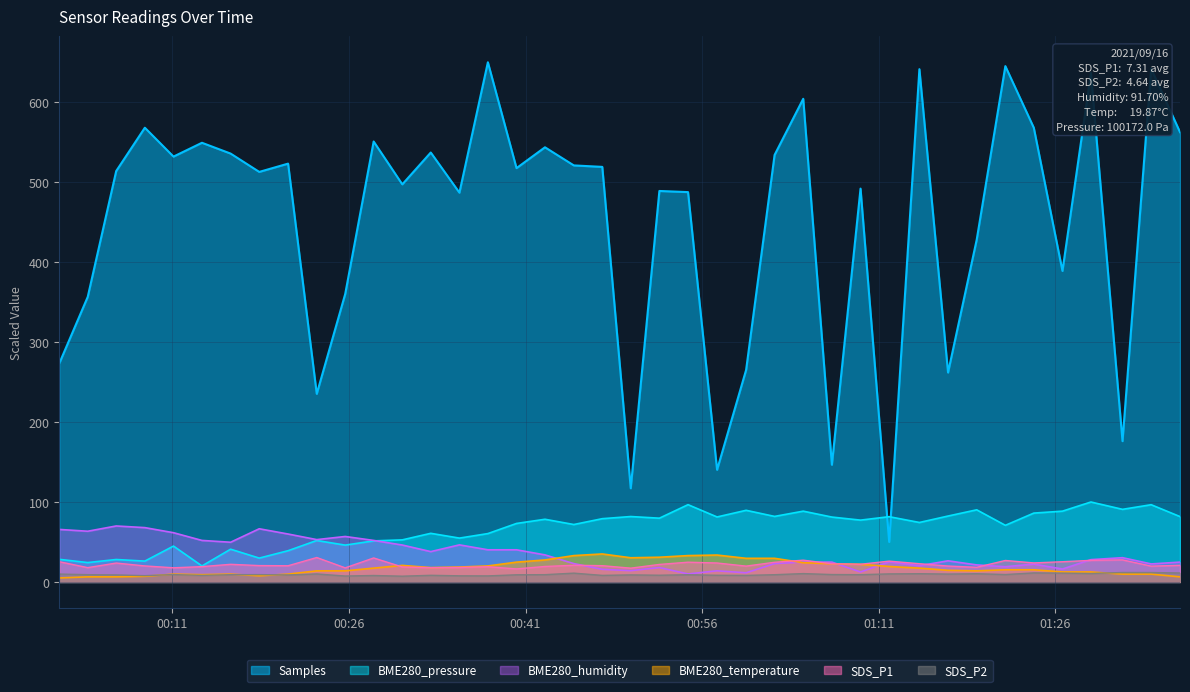

True or false: SDS_P2 has a value of 6.3 at 2021/09/16 01:19:19.

False